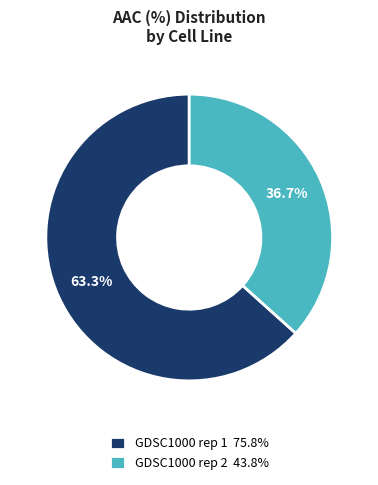

To the nearest percent, what is the average slice percentage?

50%